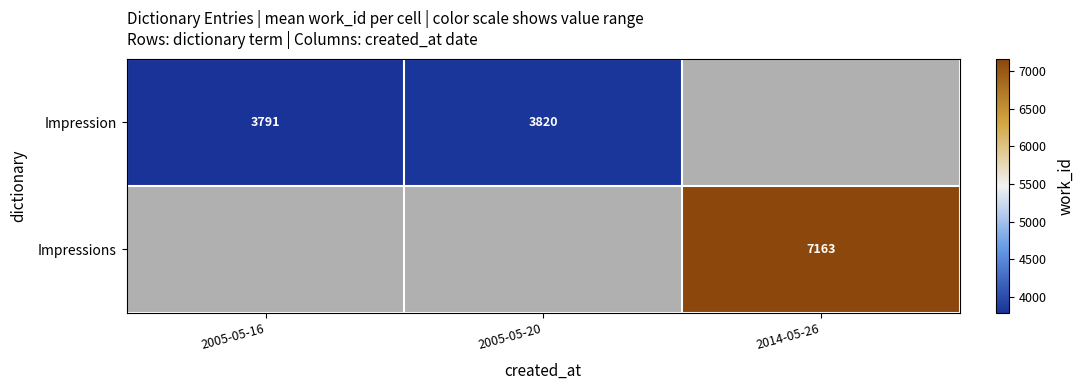

What is the sum of the Impression values at 2005-05-20 and 2005-05-16?

7611